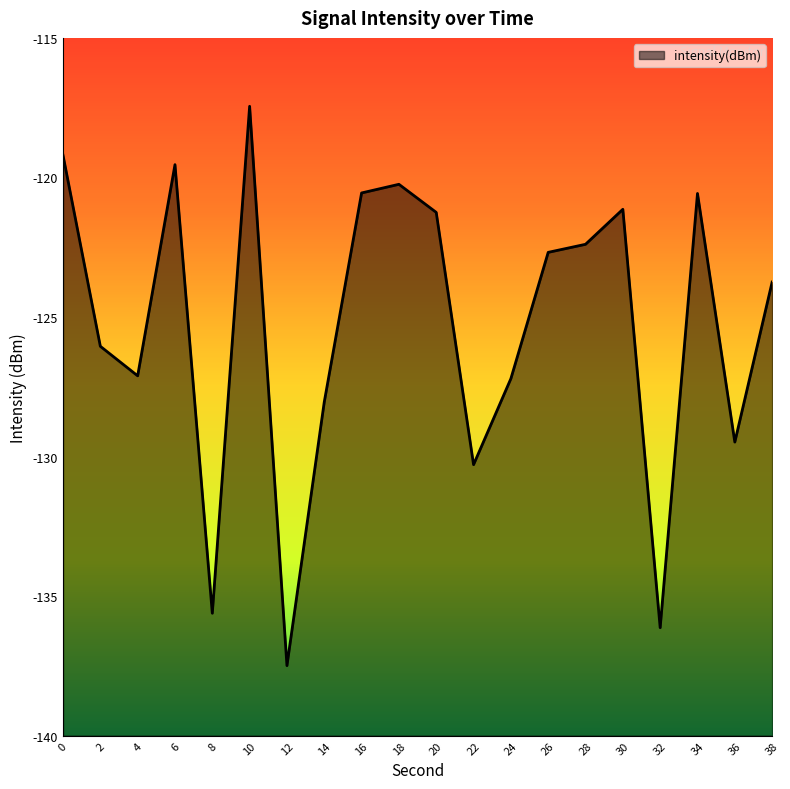

The chart shows a value of -83.4 at 28. True or false?

False